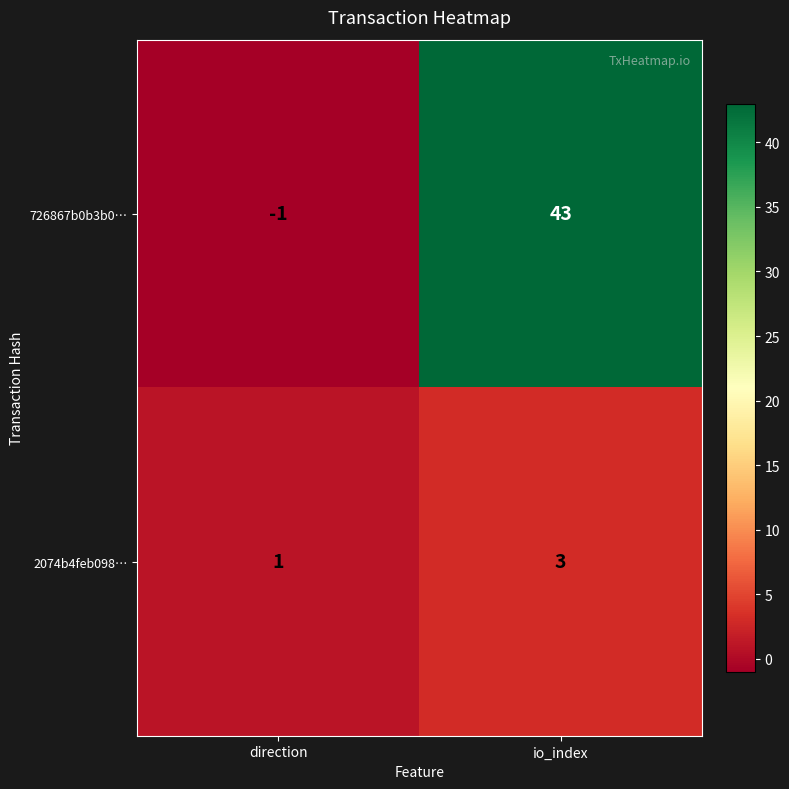

List the series in order of their overall mean, lowest first.

2074b4feb098…, 726867b0b3b0…